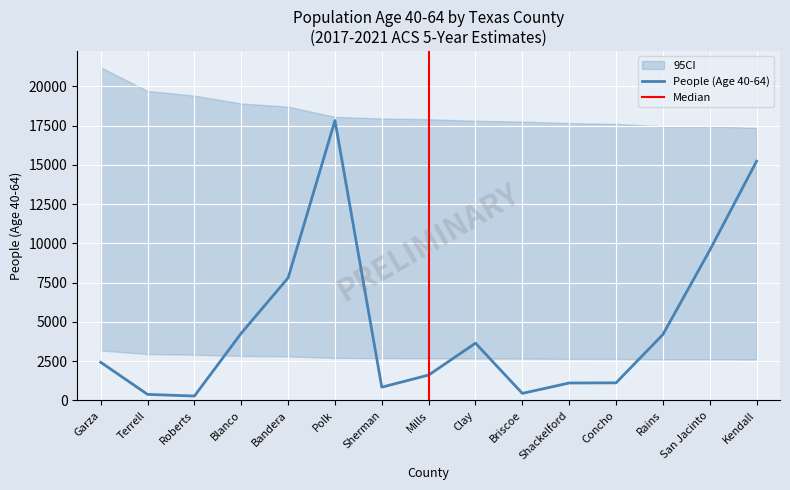

Which label corresponds to the smallest value in the chart?

Roberts